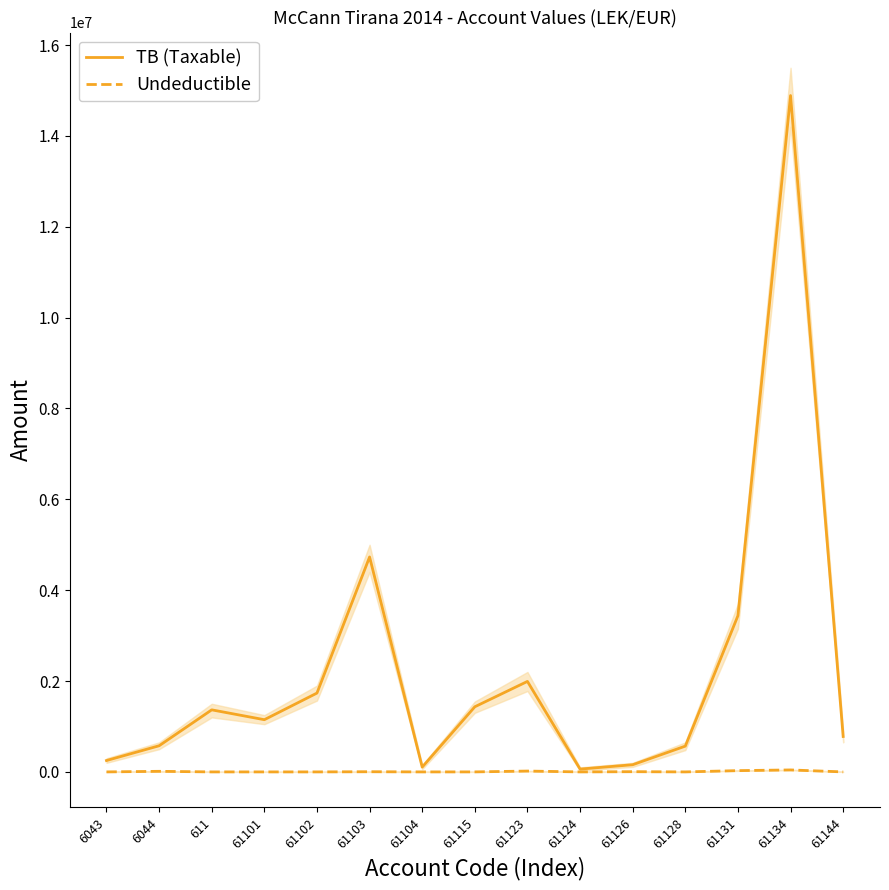

In Undeductible, how many points are higher than both neighbors (excluding endpoints)?

5